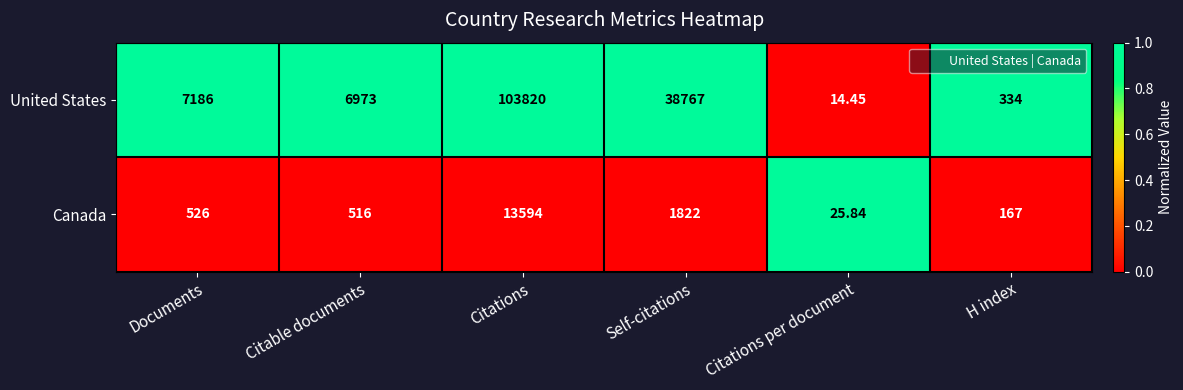

At which category is the sum across all series the highest?

Citations